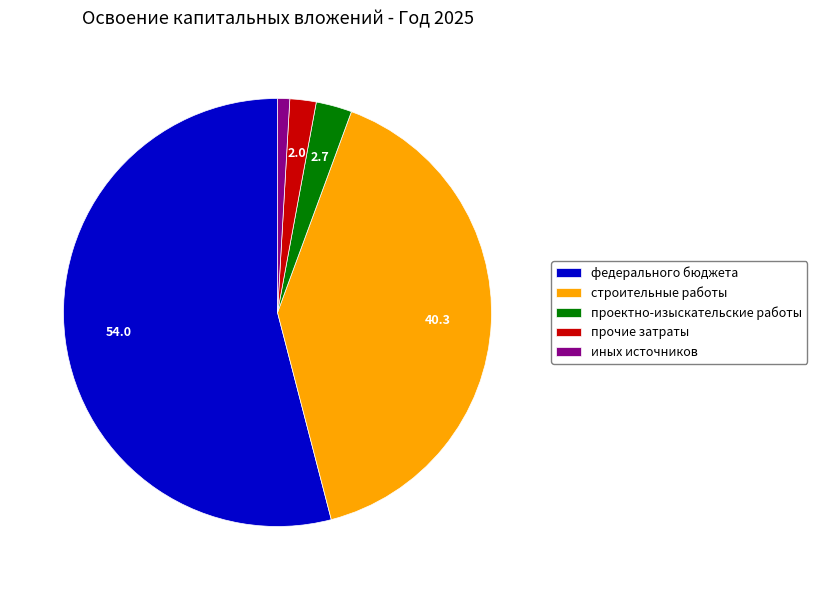

Do федерального бюджета and строительные работы together represent more than half of the pie?

Yes